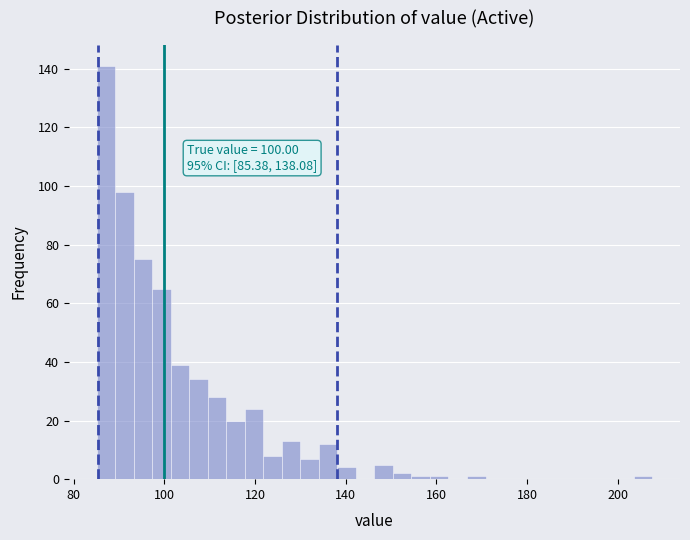

Read against the x-axis, roughly where is the centre of the tallest bar?

88